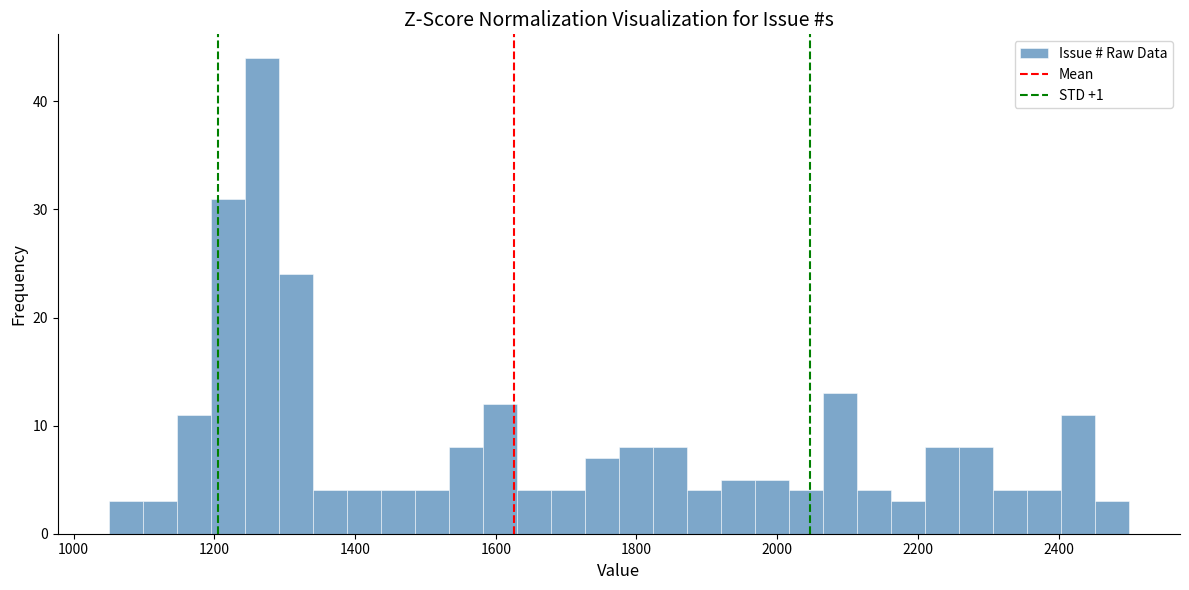

Read against the x-axis, roughly where is the centre of the tallest bar?

1260